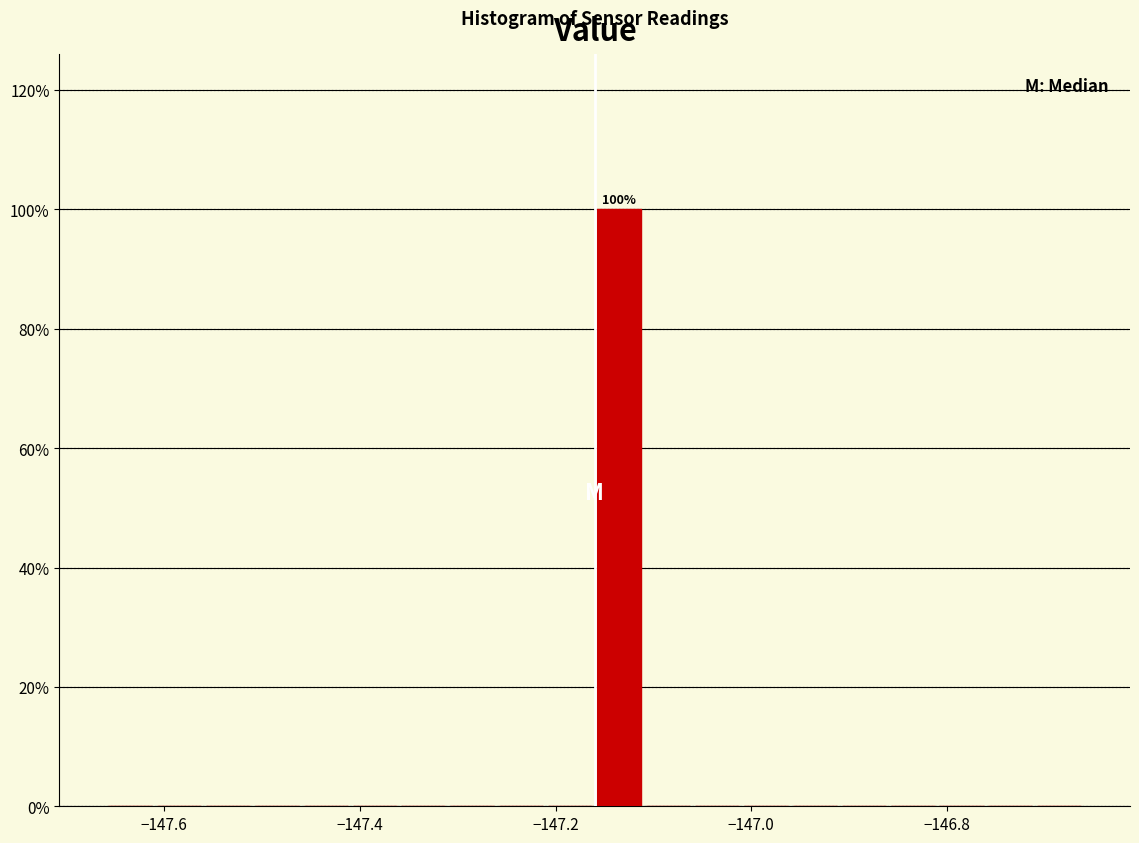

Around what value on the x-axis is the tallest bar? Give the approximate position of its centre, as read against the axis.

-147.14